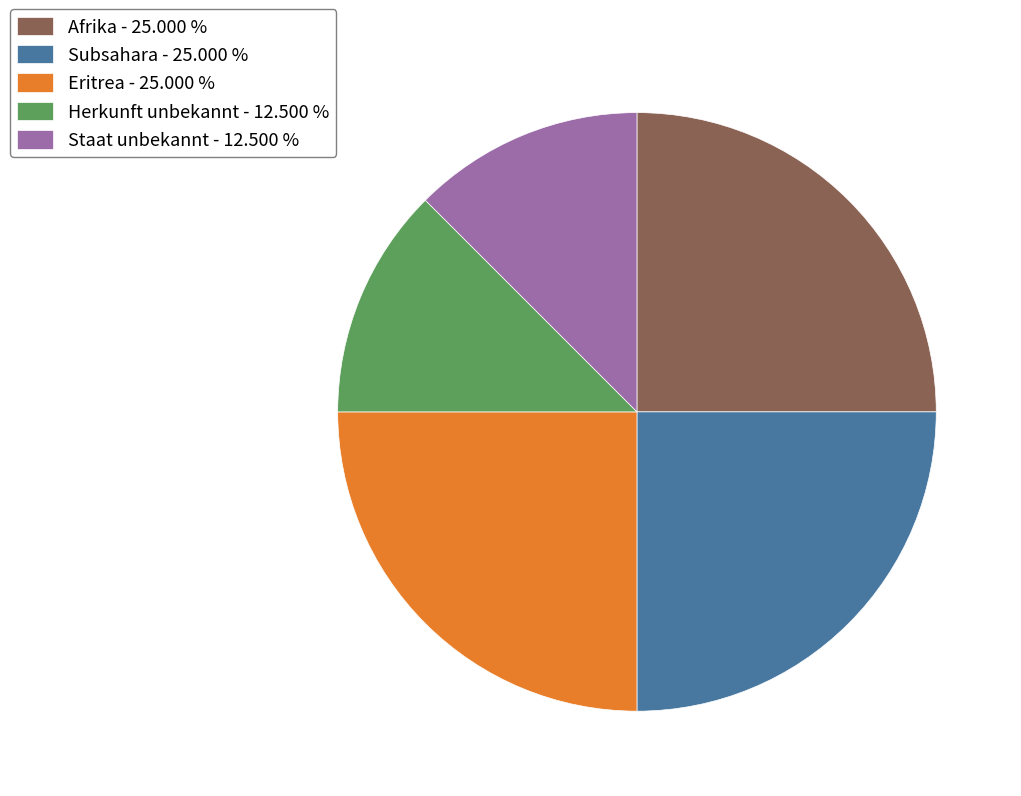

True or false: Afrika accounts for 25% of the total.

True